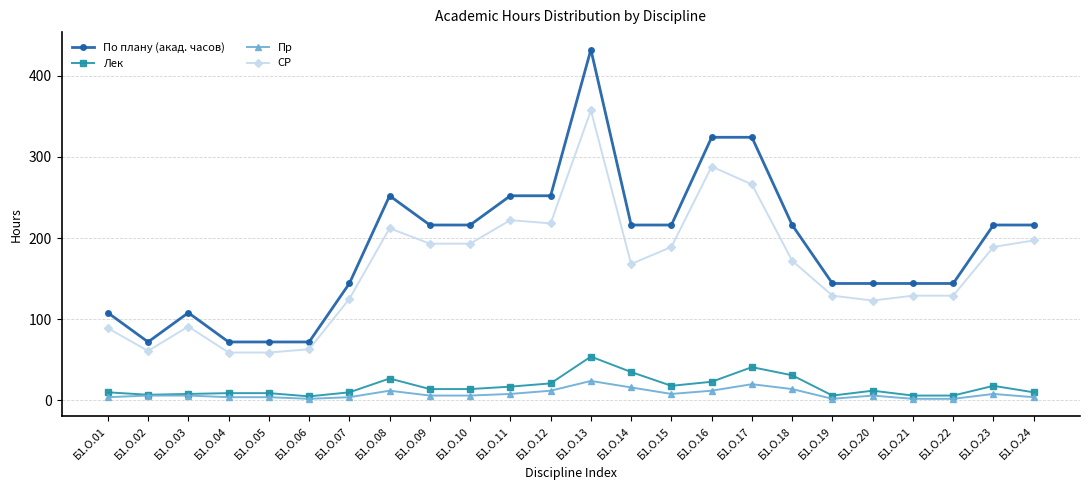

What is the highest value of the СР series?

357